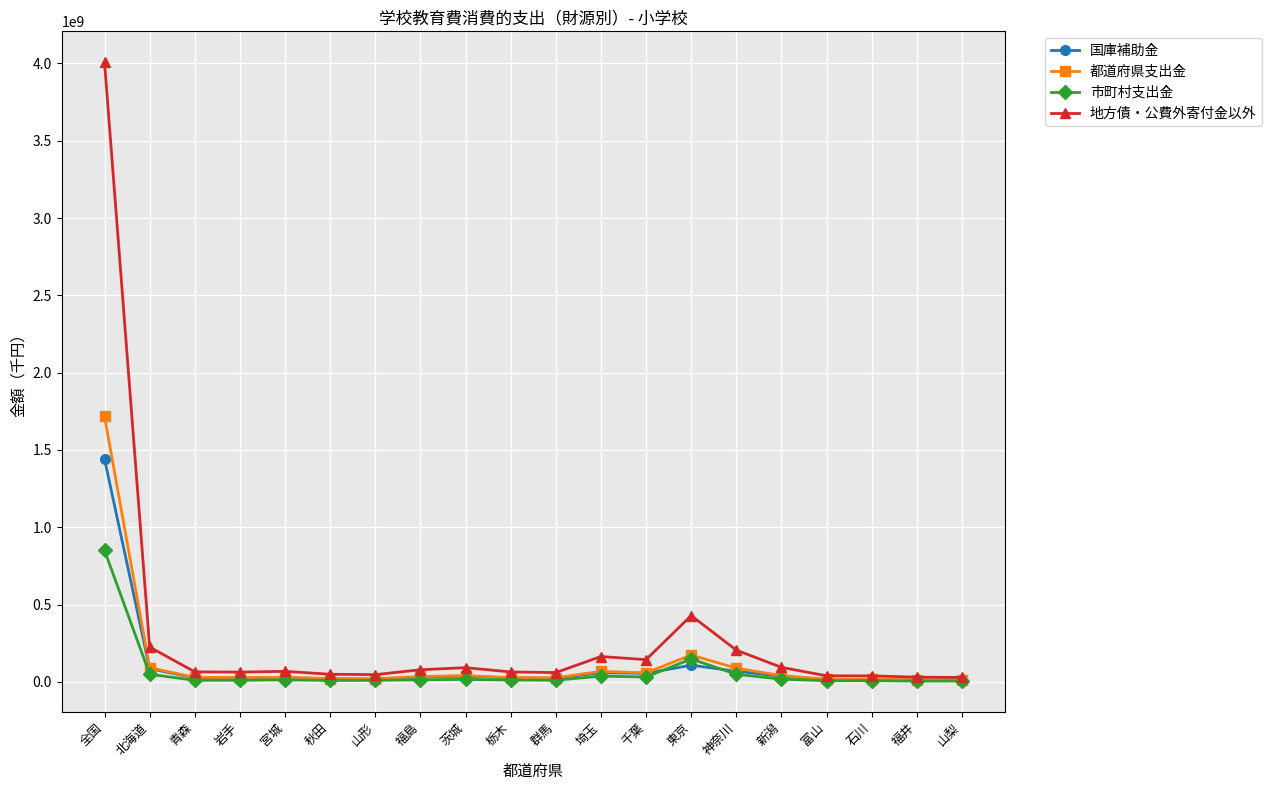

How many data points in 国庫補助金 are less than 26410035?

10